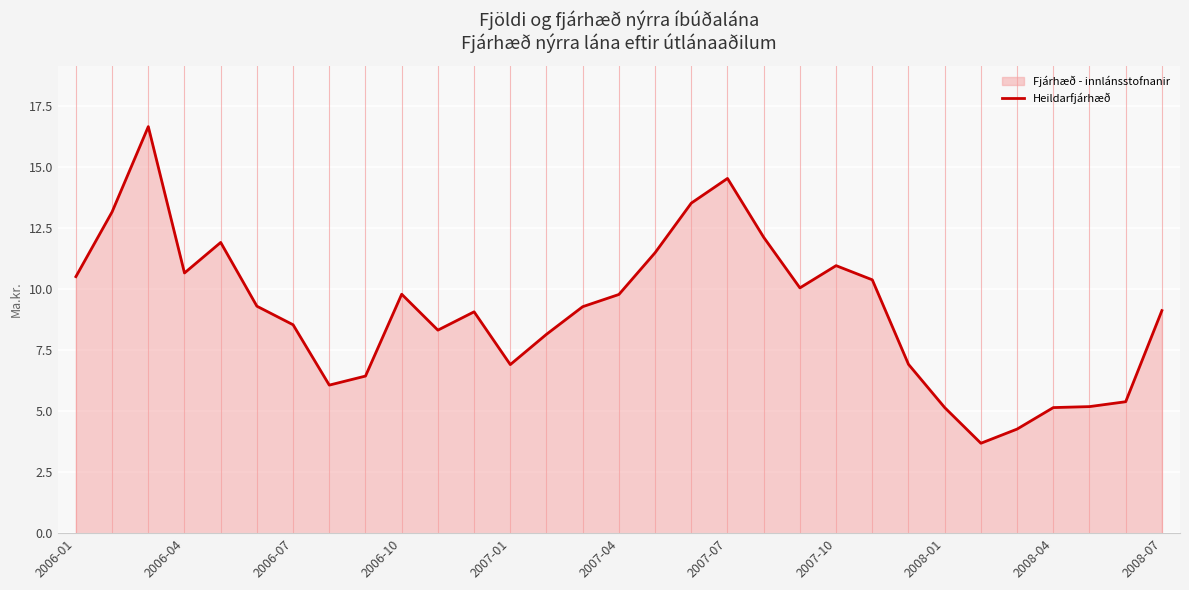

True or false: the data shows 5.0 at 2006-10.

False